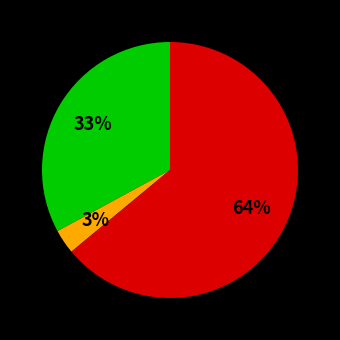

Is there a majority slice in this chart?

Yes